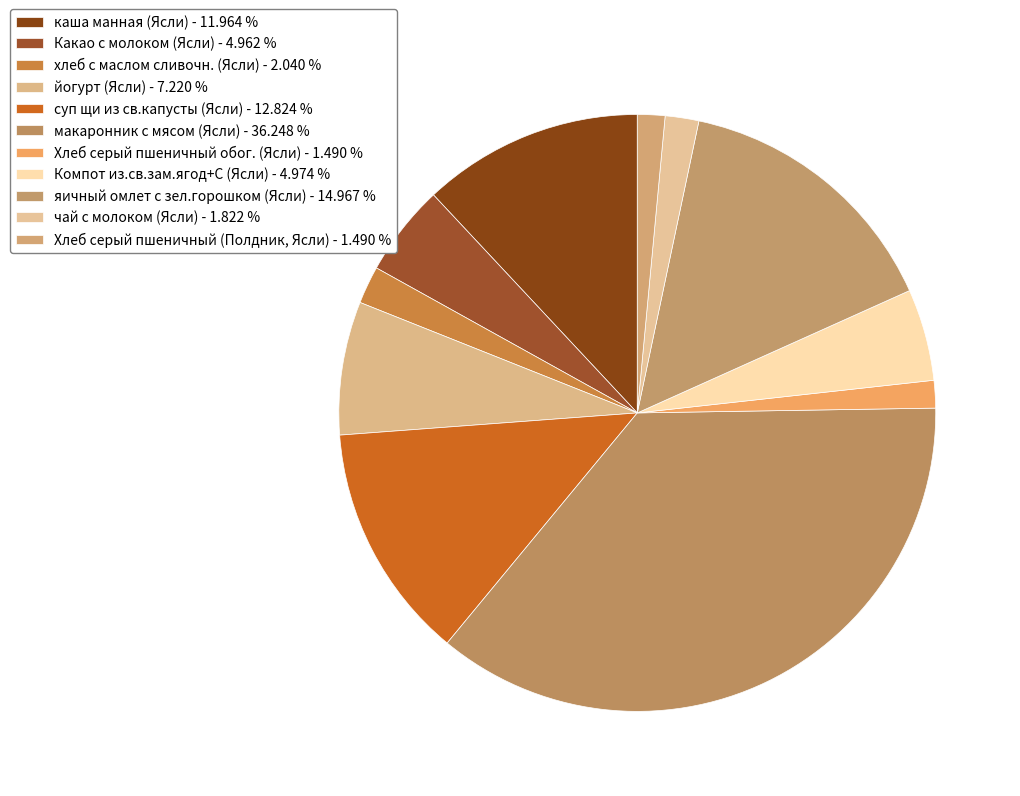

The яичный омлет с зел.горошком (Ясли) slice represents 23% of the pie. True or false?

False